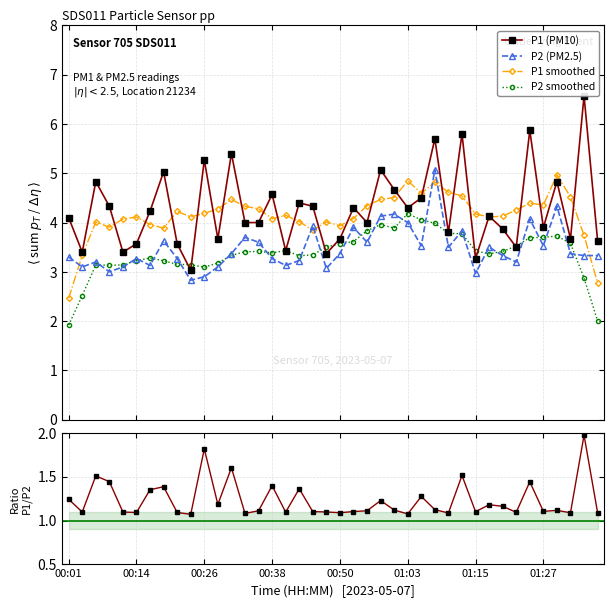

What is the difference between the maximum and minimum values in the P2 (PM2.5) series?

2.2